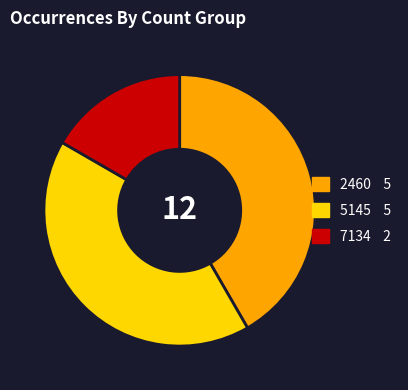

Is there any slice that represents more than half of the pie?

No